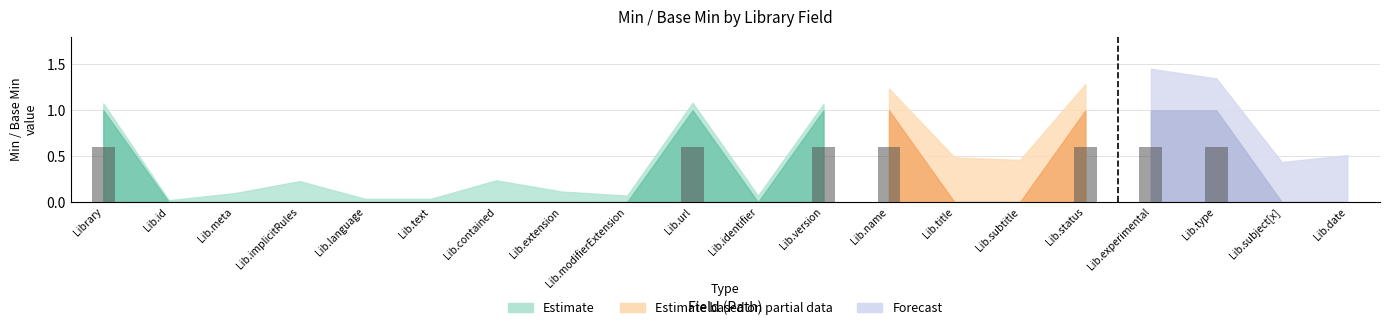

What is the greatest value displayed?

0.6